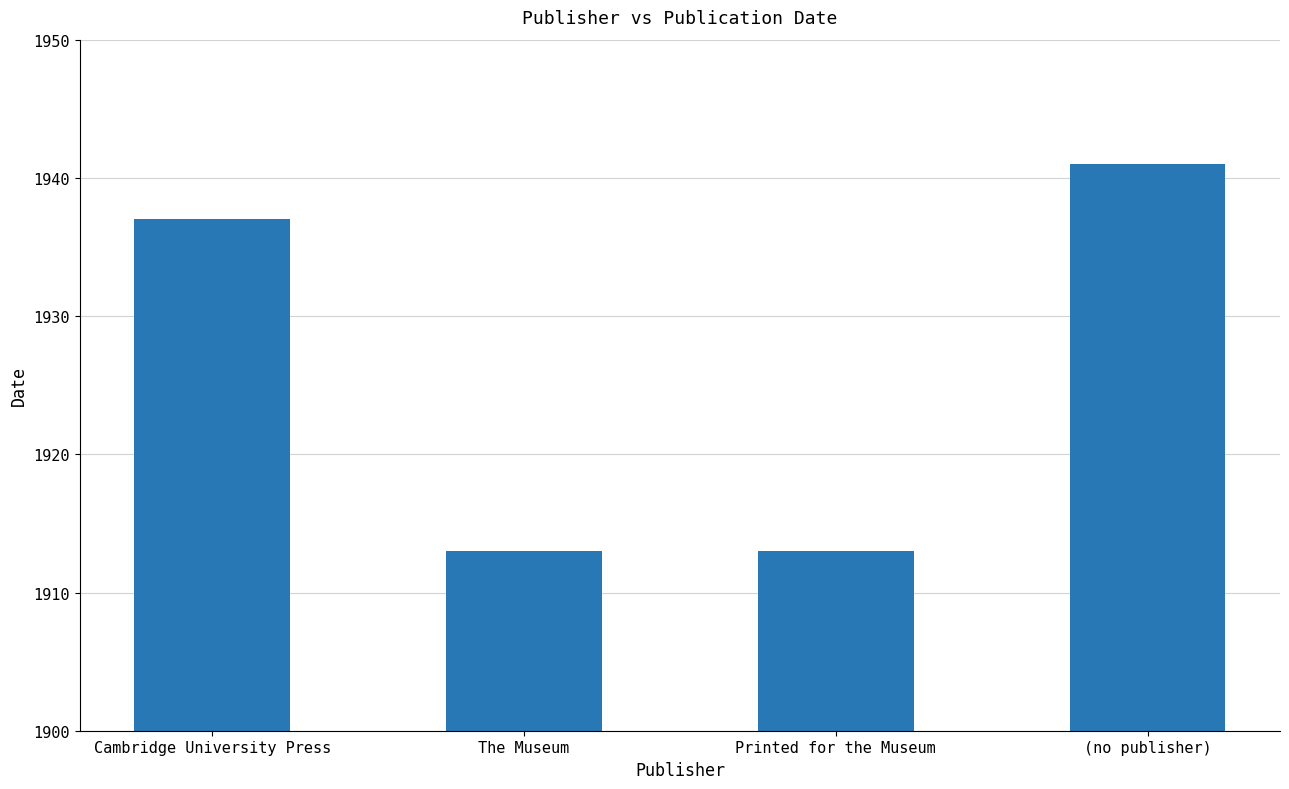

Is it true that the value at Printed for the Museum is 3208?

False